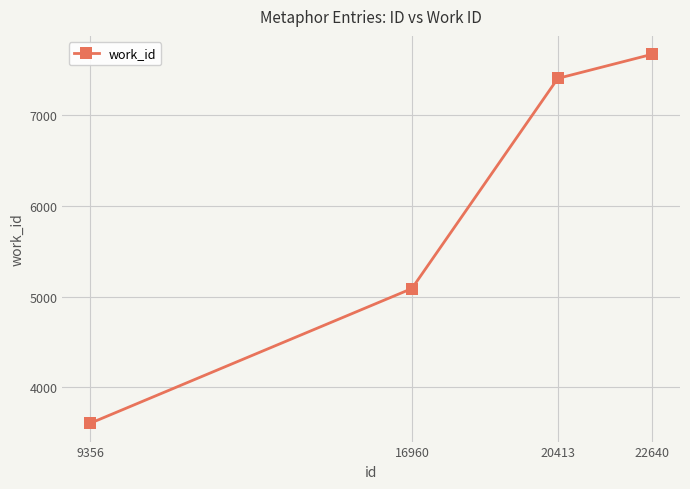

Does the chart have visible grid lines?

Yes